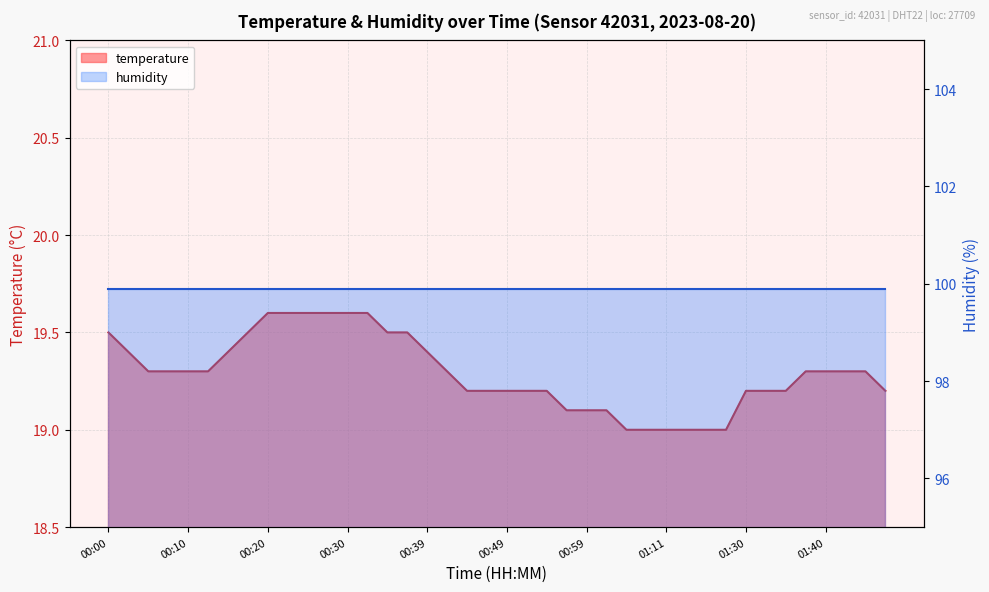

What is the sum of the values at 00:05 and 01:14?

38.3